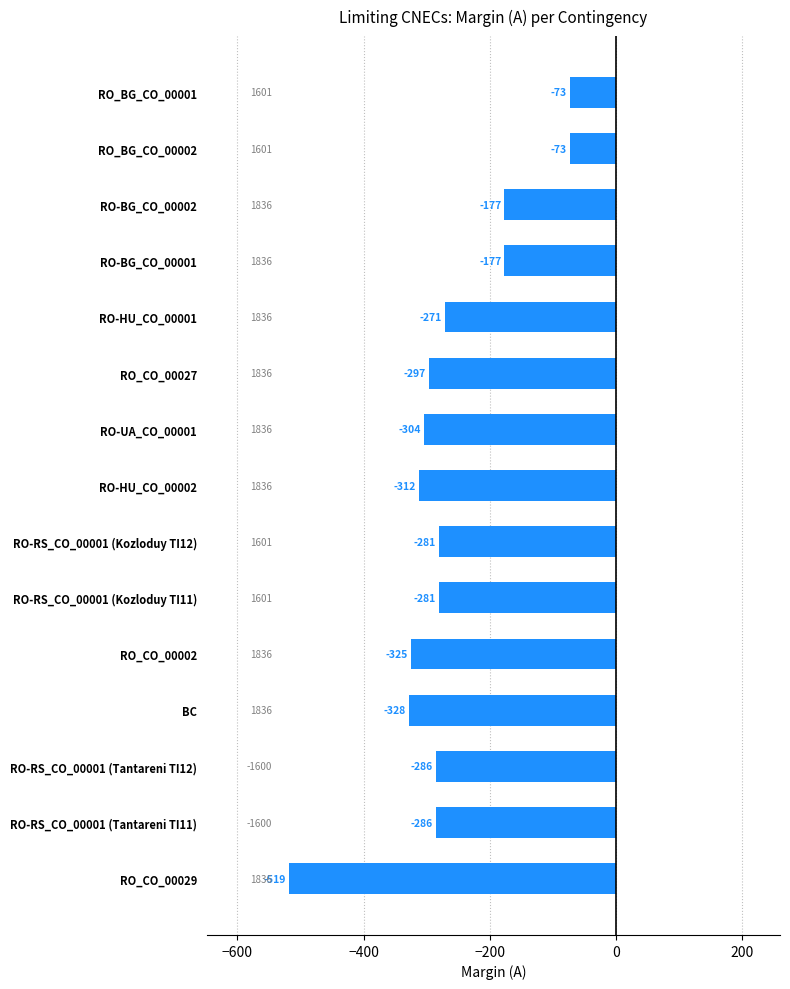

The chart shows a value of -158 at RO-RS_CO_00001 (Kozloduy TI11). True or false?

False